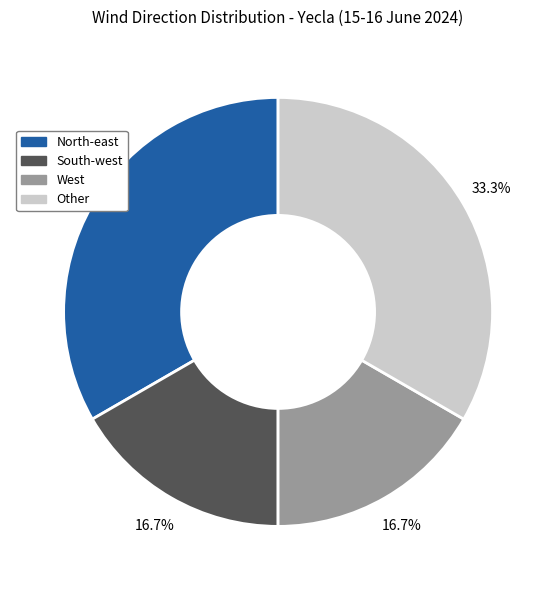

Is there a majority slice in this chart?

No